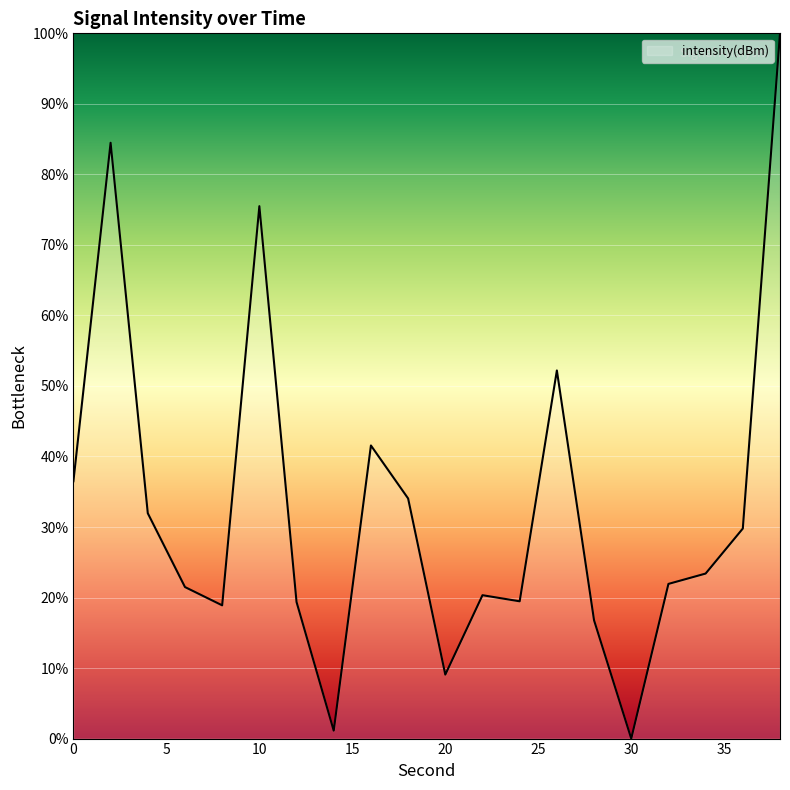

What is the difference between the maximum and minimum values?

100.0